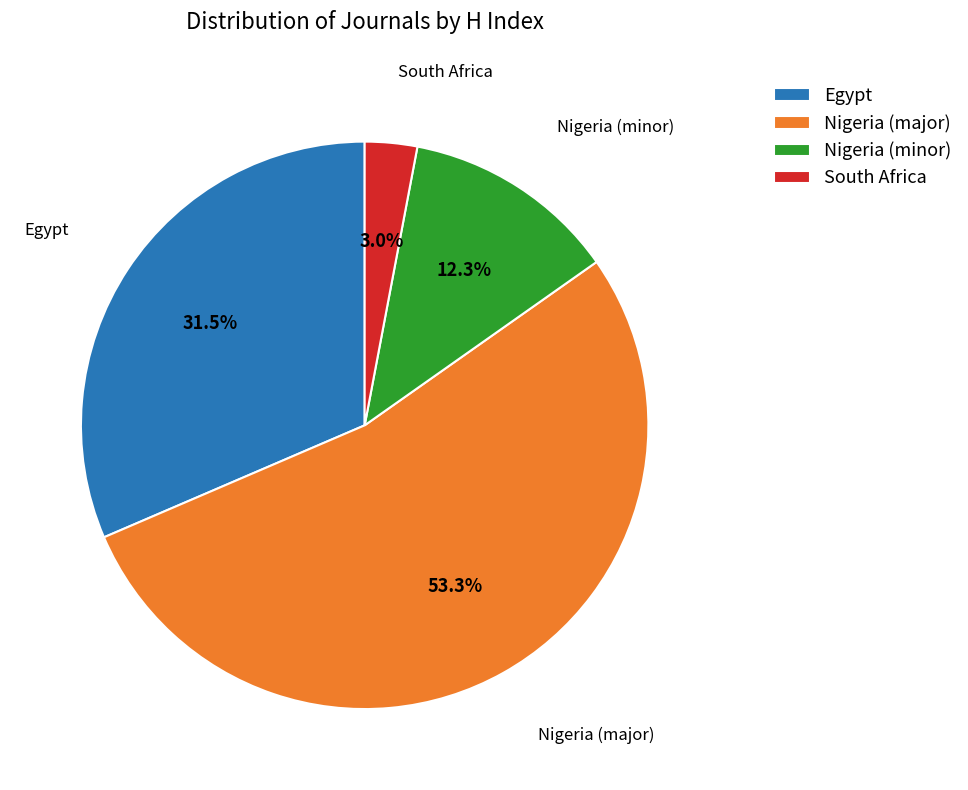

Is there any slice that represents more than half of the pie?

Yes